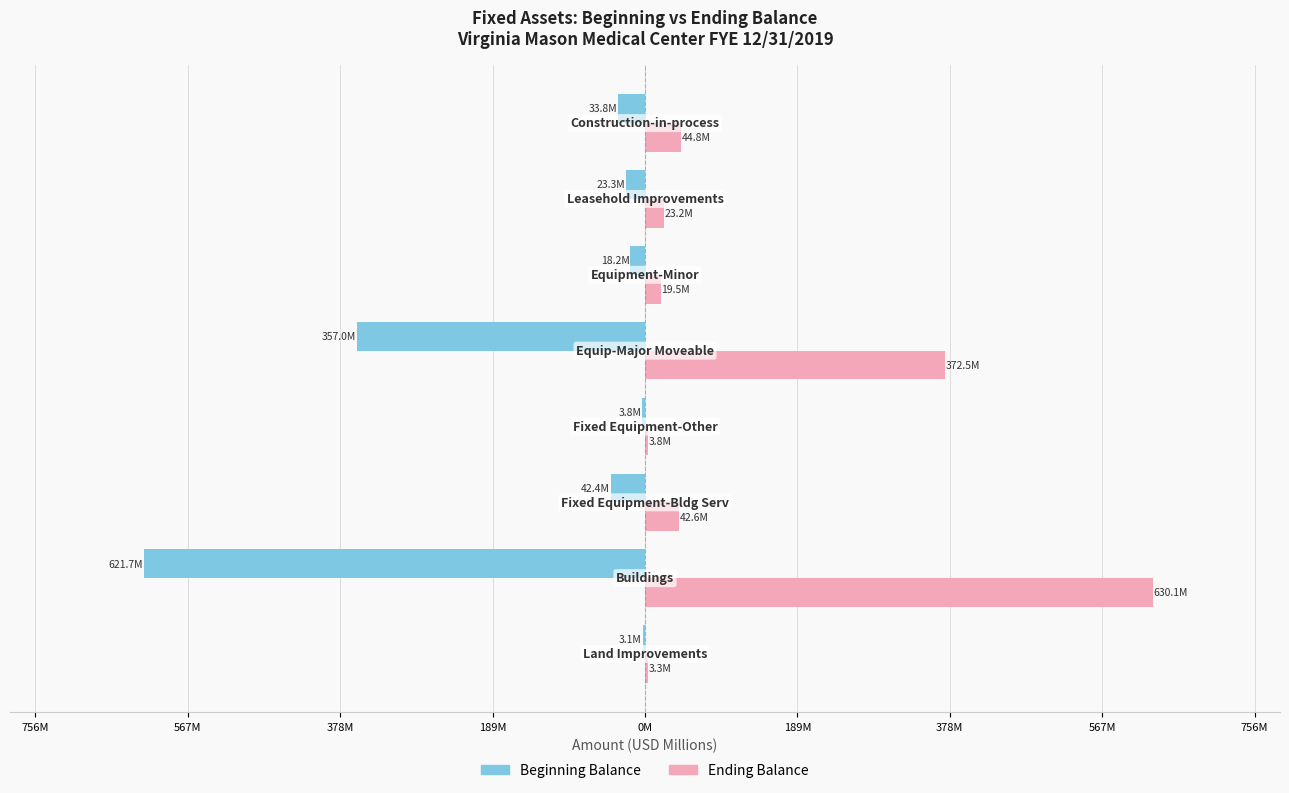

What are all the series names shown in the legend?

Beginning Balance, Ending Balance